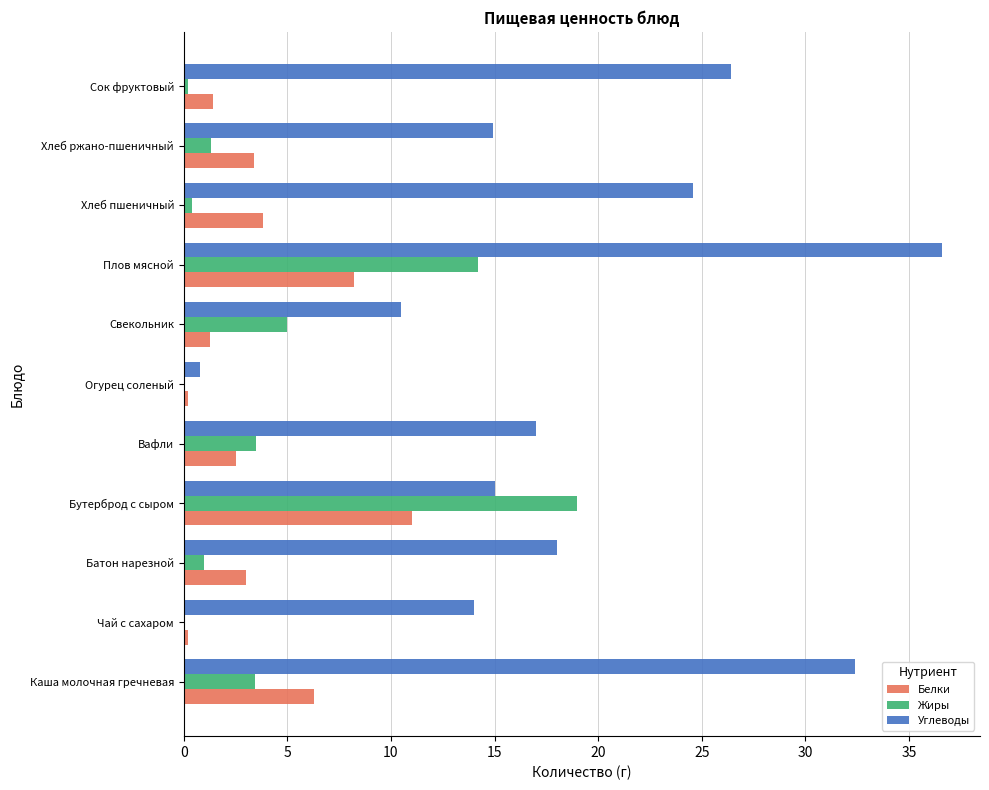

What are all the series names shown in the legend?

Белки, Жиры, Углеводы